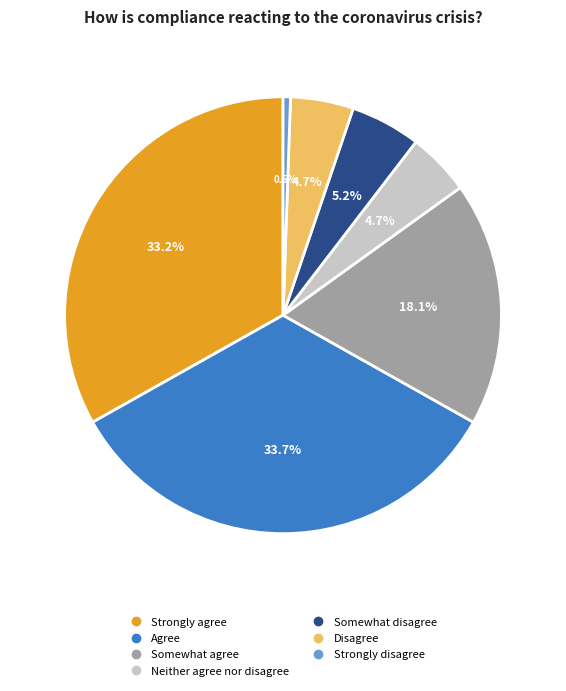

What percentage is NOT represented by Somewhat disagree?

94.8%